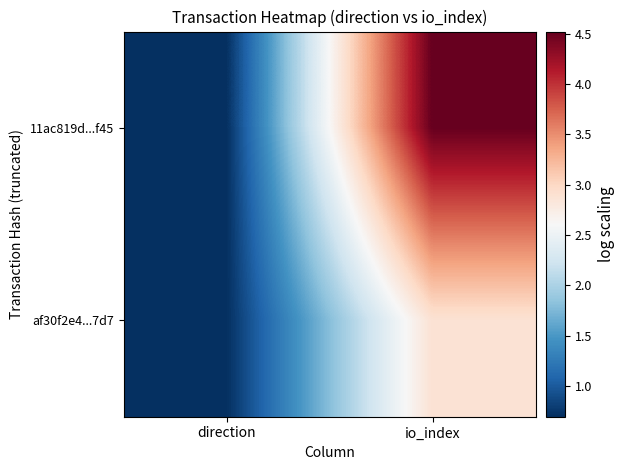

Reading left to right, extract all data points from this chart.

11ac819d...f45: direction=0.7	io_index=4.5
af30f2e4...7d7: direction=0.7	io_index=2.9